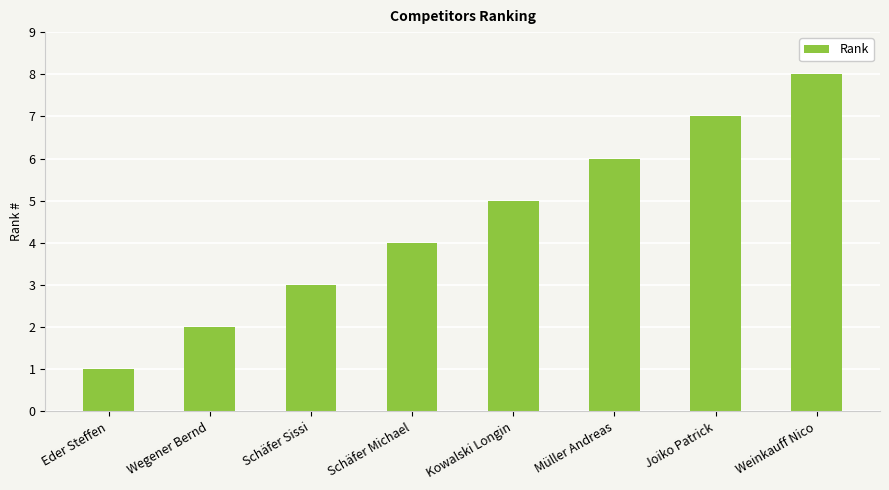

What is the difference between the second highest and second lowest values?

5